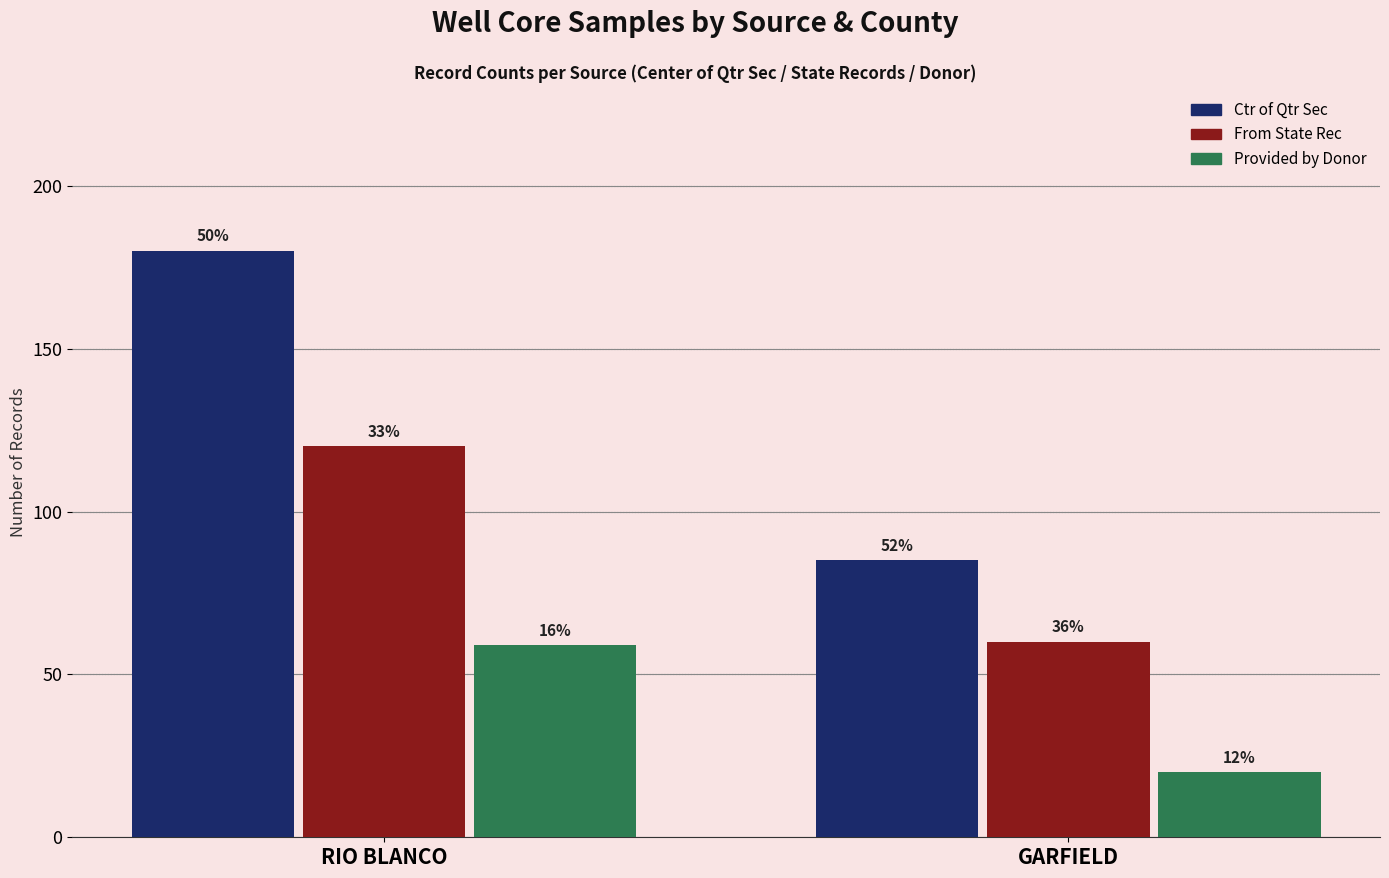

What are all the series names shown in the legend?

Ctr of Qtr Sec, From State Rec, Provided by Donor